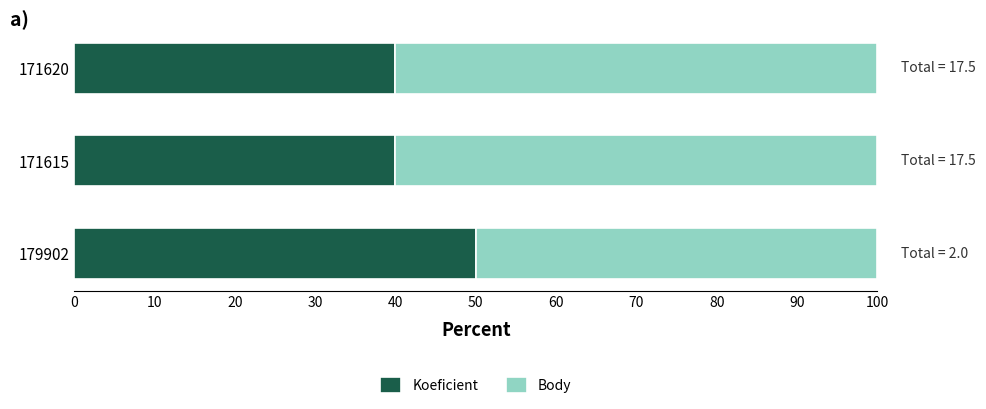

How many data points does each series have?

3